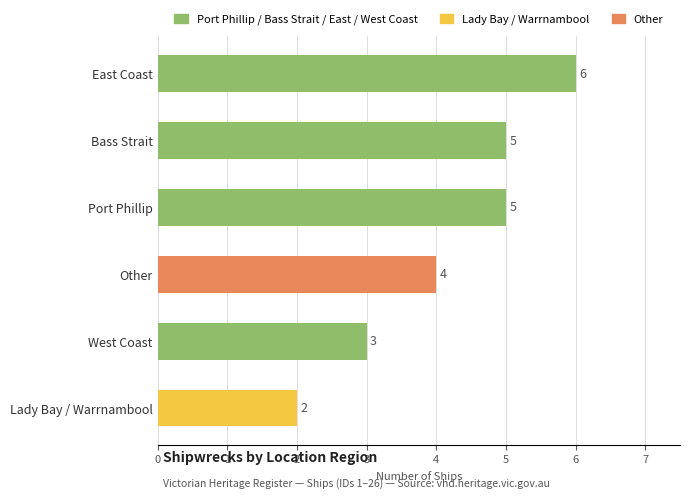

Reading top to bottom, transcribe all the data shown in this chart.

6	5	5	4	3	2